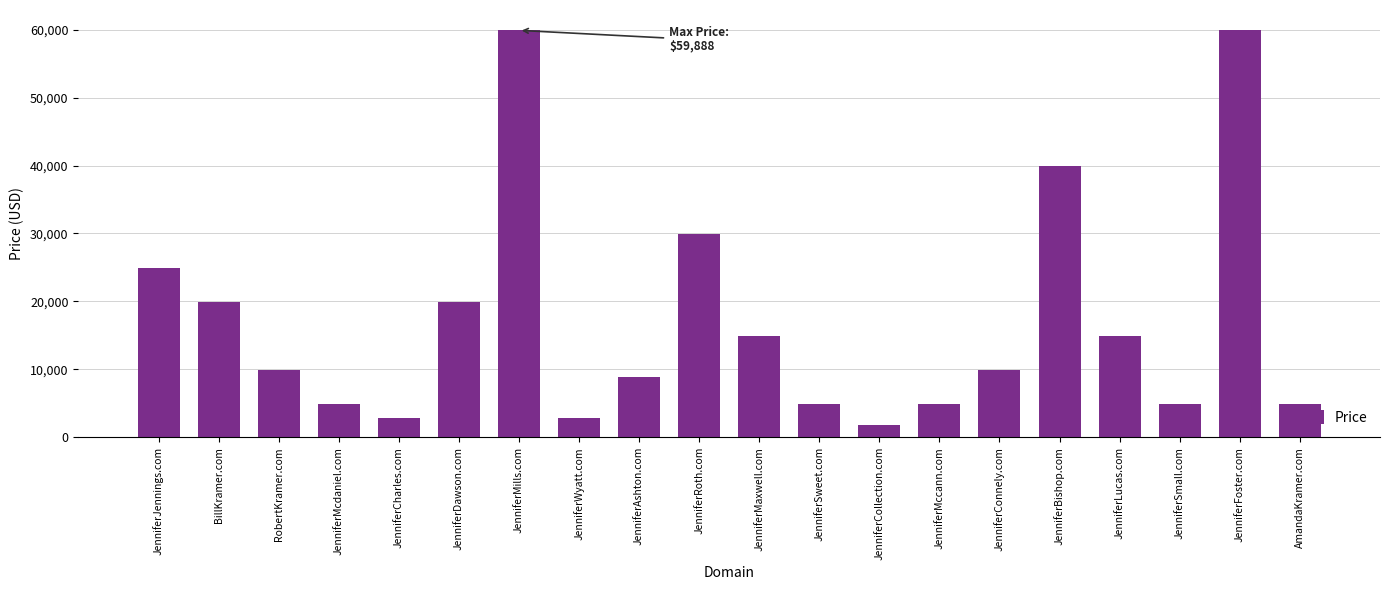

Are the bars horizontal?

No